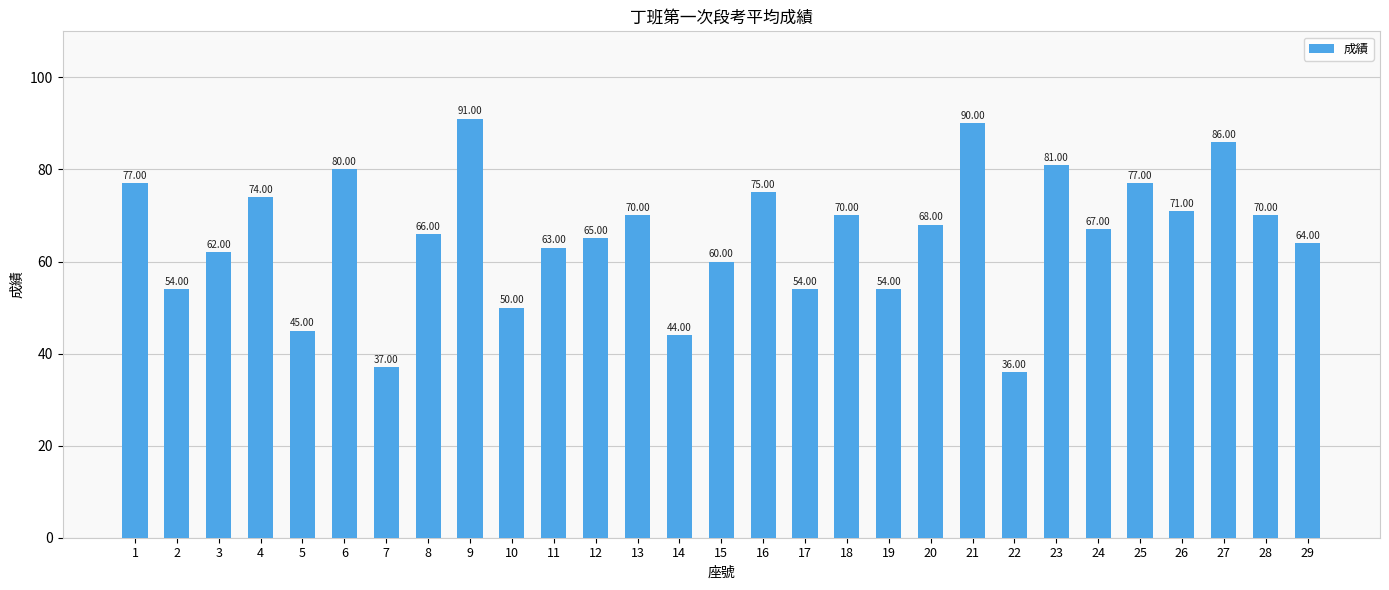

What is the average value?

66